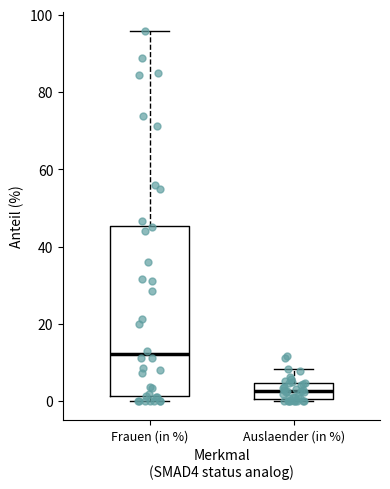

Where does the upper whisker of the box for Frauen (in %) end on the y-axis? The values are not printed on the chart, so give them approximately, as read against the axis.

96